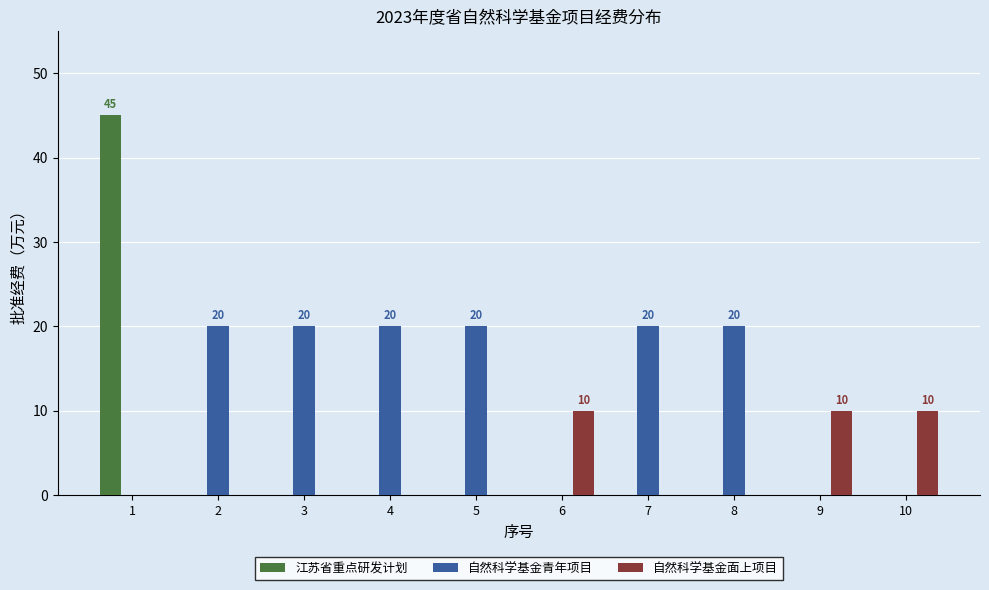

At which category does the chart reach its peak across all series?

1